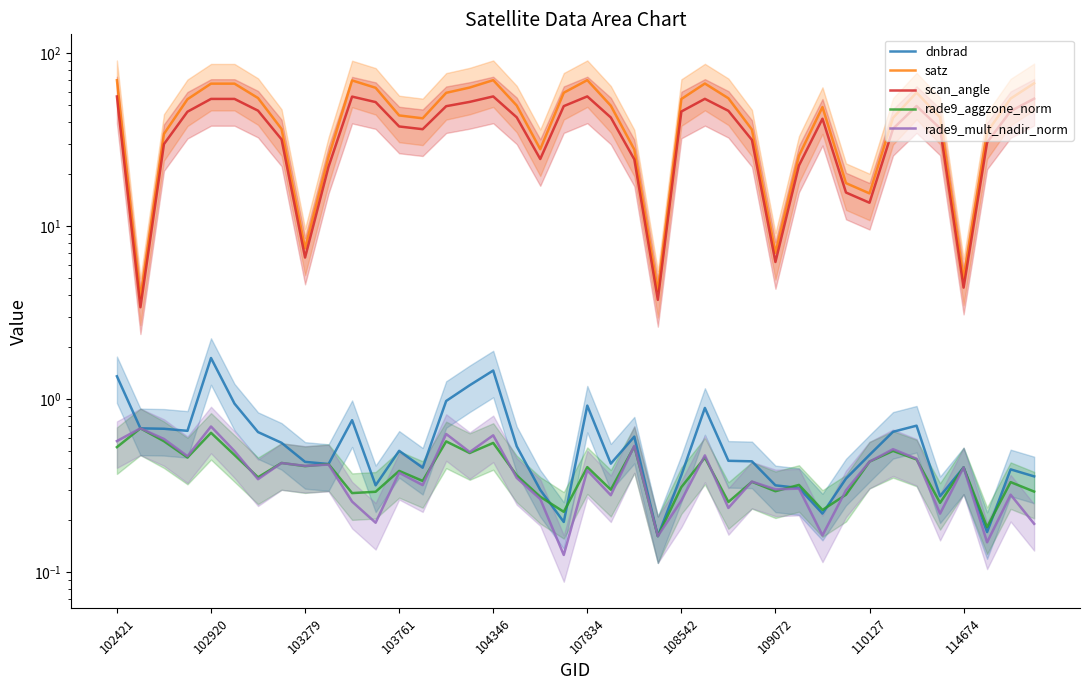

At how many categories does at least one series exceed 32?

29